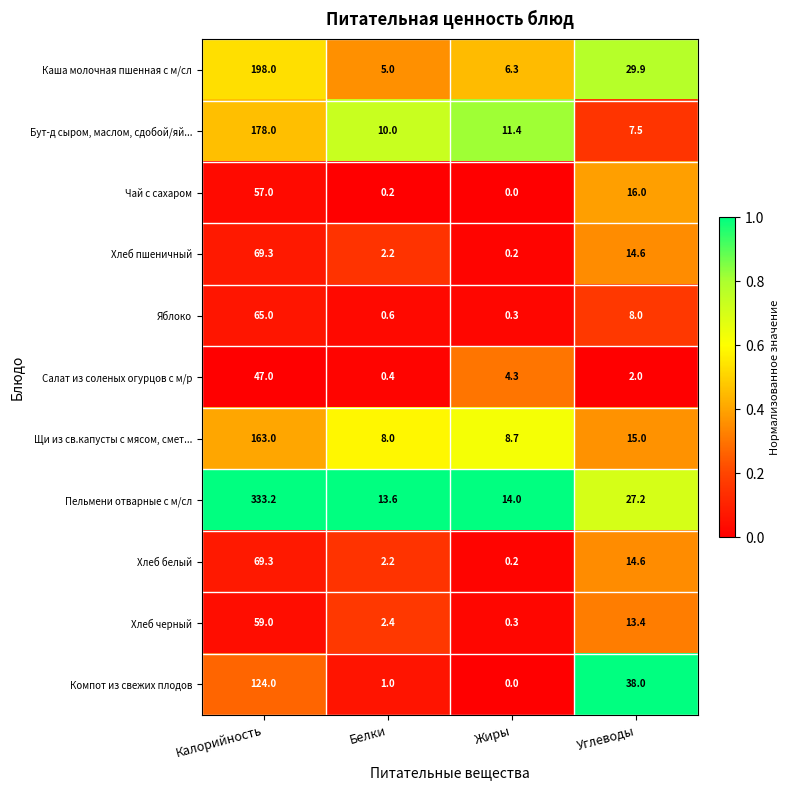

What is the total value across all series at Жиры?

45.7